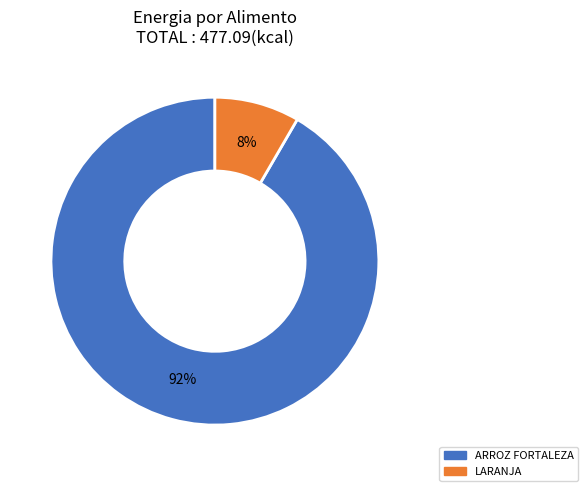

Do LARANJA and ARROZ FORTALEZA together represent more than half of the pie?

Yes